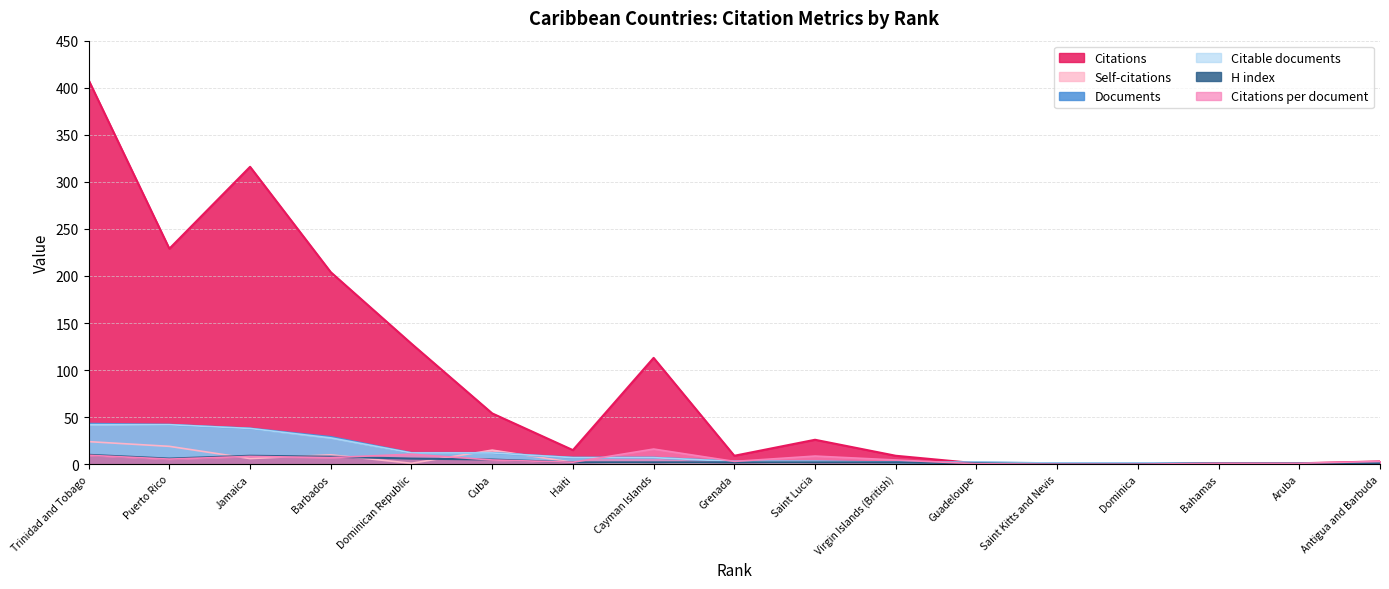

Which series changed the most between Jamaica and Saint Kitts and Nevis?

Citations